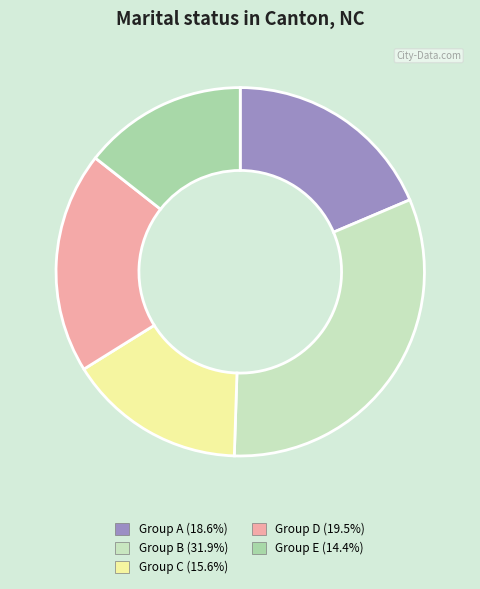

Is there a majority slice in this chart?

No